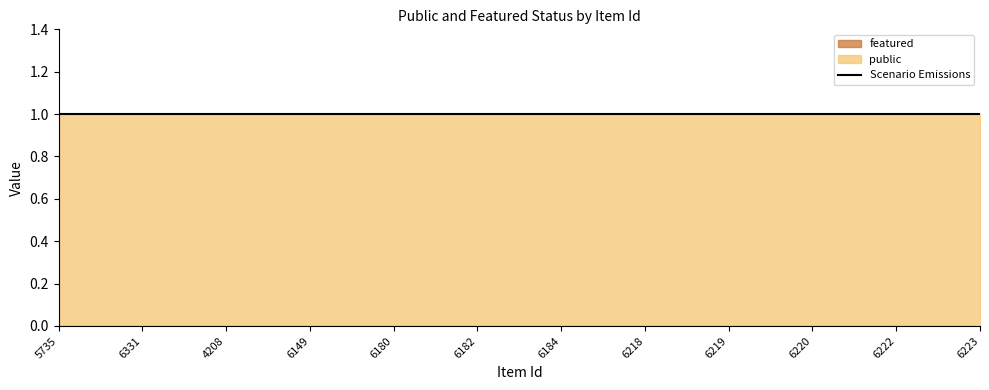

True or false: featured and public intersect in this chart.

False